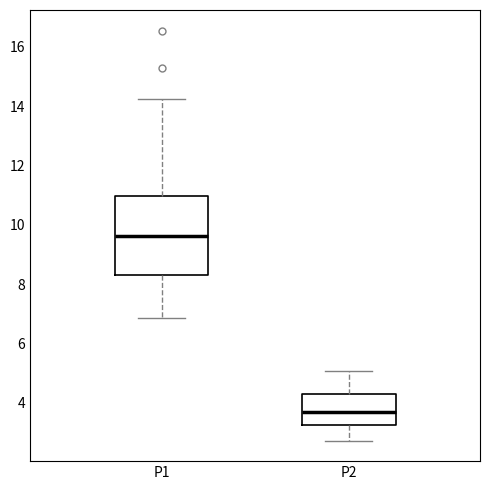

Comparing the boxes themselves (not the whiskers), which one is the tallest?

P1